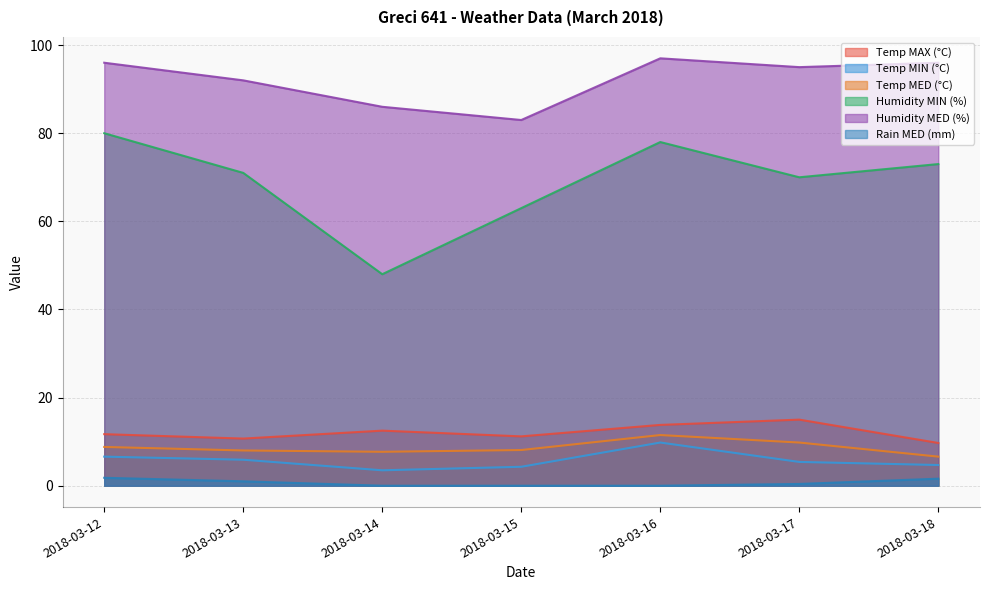

What is the value of the Temp MAX (°C) point at the 6th from the left?

15.0